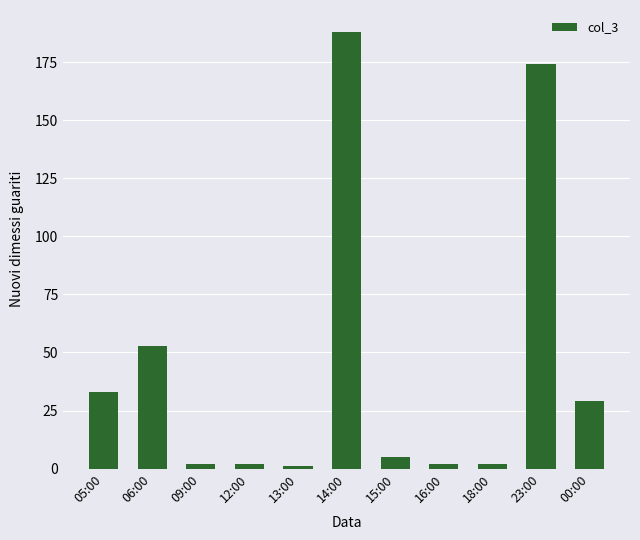

How many values are below 5?

5